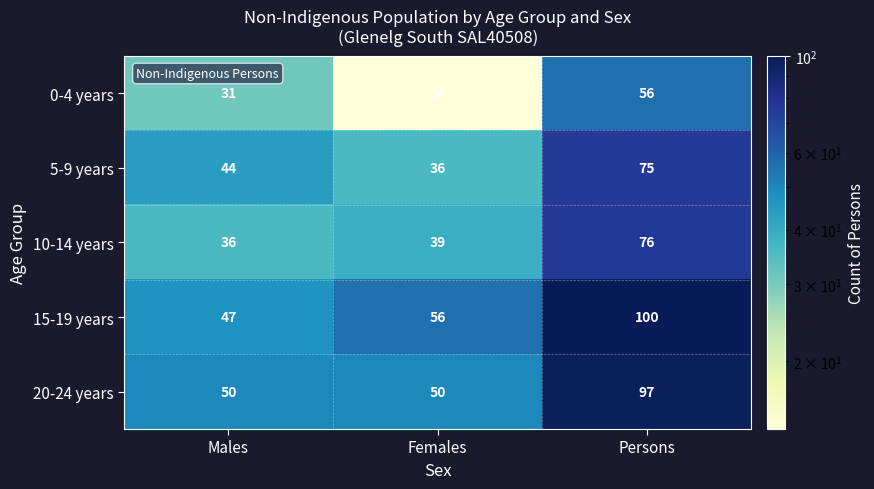

Which series has the largest total across all categories?

15-19 years